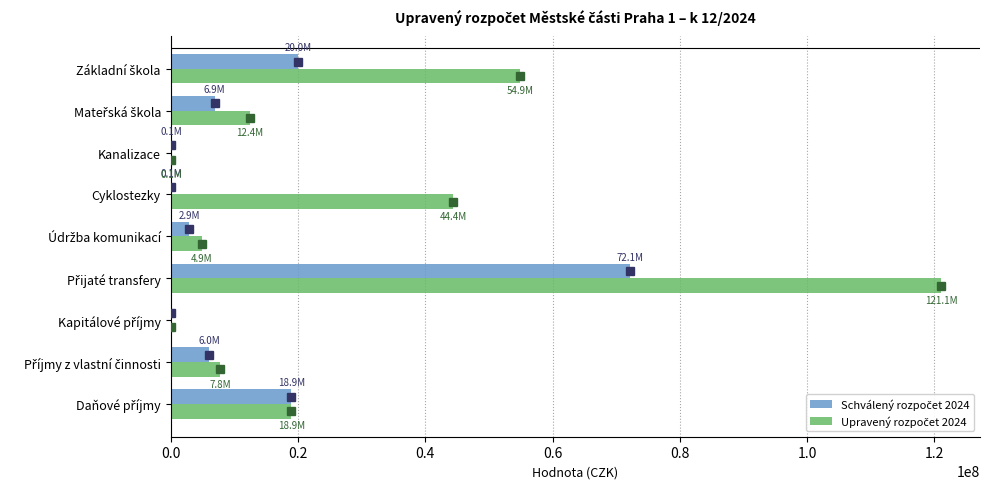

Count the number of data series in this chart.

2